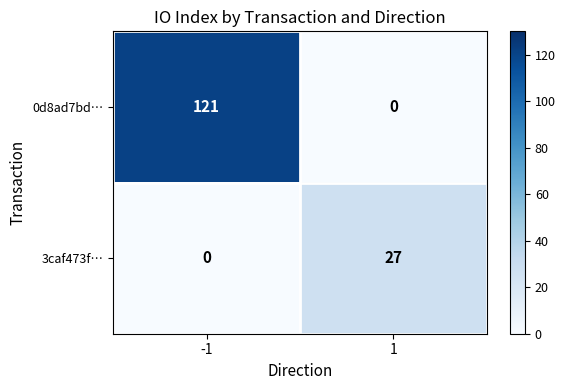

Reading left to right, transcribe all the data shown in this chart.

0d8ad7bd…: 121	0
3caf473f…: 0	27